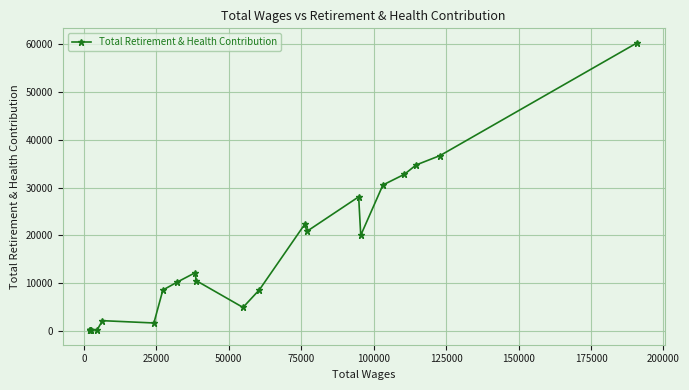

How many data points are less than 10265?

11